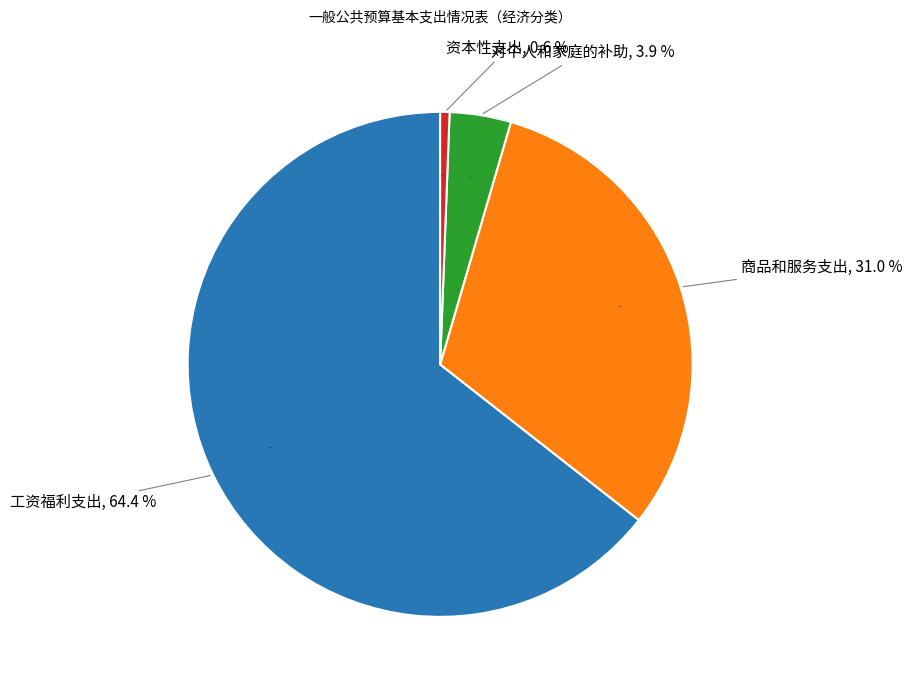

Is it true that 对个人和家庭的补助 is 4% of the pie?

True